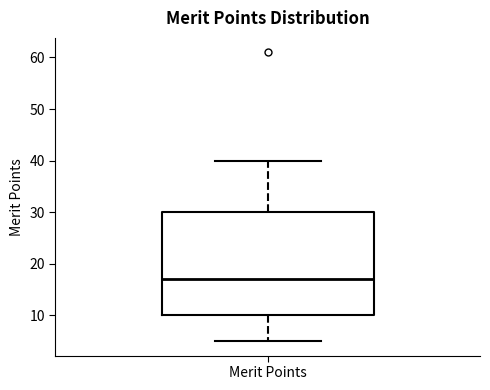

Transcribe this box plot: give where the median line is, the range the box spans, and where the two whiskers end, as read against the y-axis. The values are not printed on the chart, so give them approximately, as read against the axis.

median 17, box 10 to 30, whiskers 5 to 40